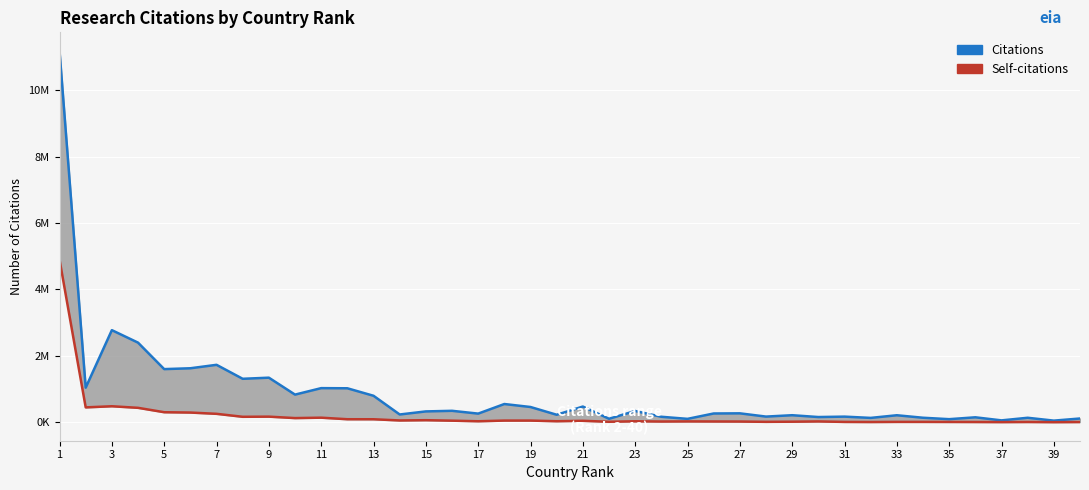

Where is Self-citations nearest to the value 2450752?

3